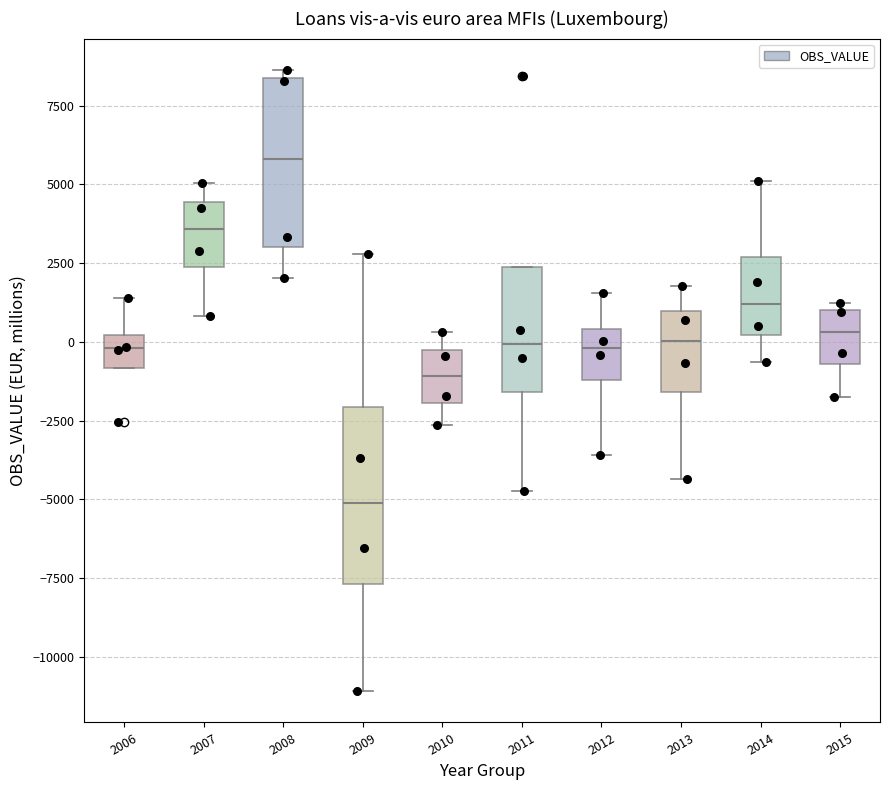

Reading left to right, transcribe this box plot: for each box, give where its median line is, the range the box spans, and where its two whiskers end, as read against the y-axis. The values are not printed on the chart, so give them approximately, as read against the axis.

2006: median 0 (inside the box), box -1000 to 0, whiskers -1000 to 1500
2007: median 3500, box 2500 to 4500, whiskers 1000 to 5000
2008: median 6000, box 3000 to 8500, whiskers 2000 to 8500 (just above the box's upper edge)
2009: median -5000, box -7500 to -2000, whiskers -11000 to 3000
2010: median -1000, box -2000 to -500, whiskers -2500 to 500
2011: median 0, box -1500 to 2500, whiskers -4500 to 2500
2012: median 0, box -1000 to 500, whiskers -3500 to 1500
2013: median 0, box -1500 to 1000, whiskers -4500 to 2000
2014: median 1000, box 0 to 2500, whiskers -500 to 5000
2015: median 500, box -500 to 1000, whiskers -2000 to 1000 (just above the box's upper edge)